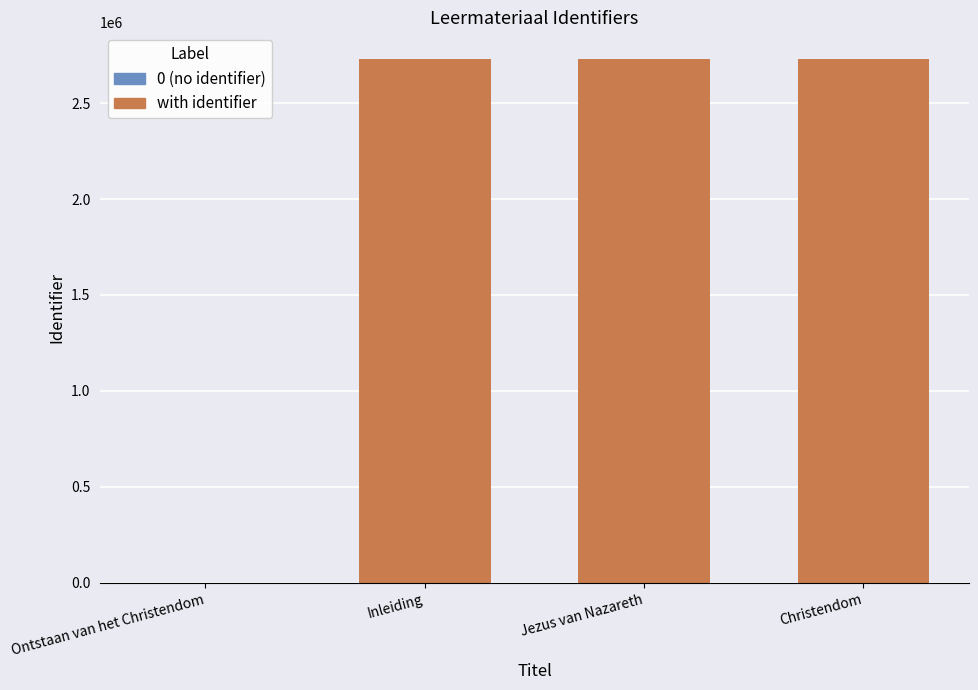

What is the greatest value displayed?

2732001